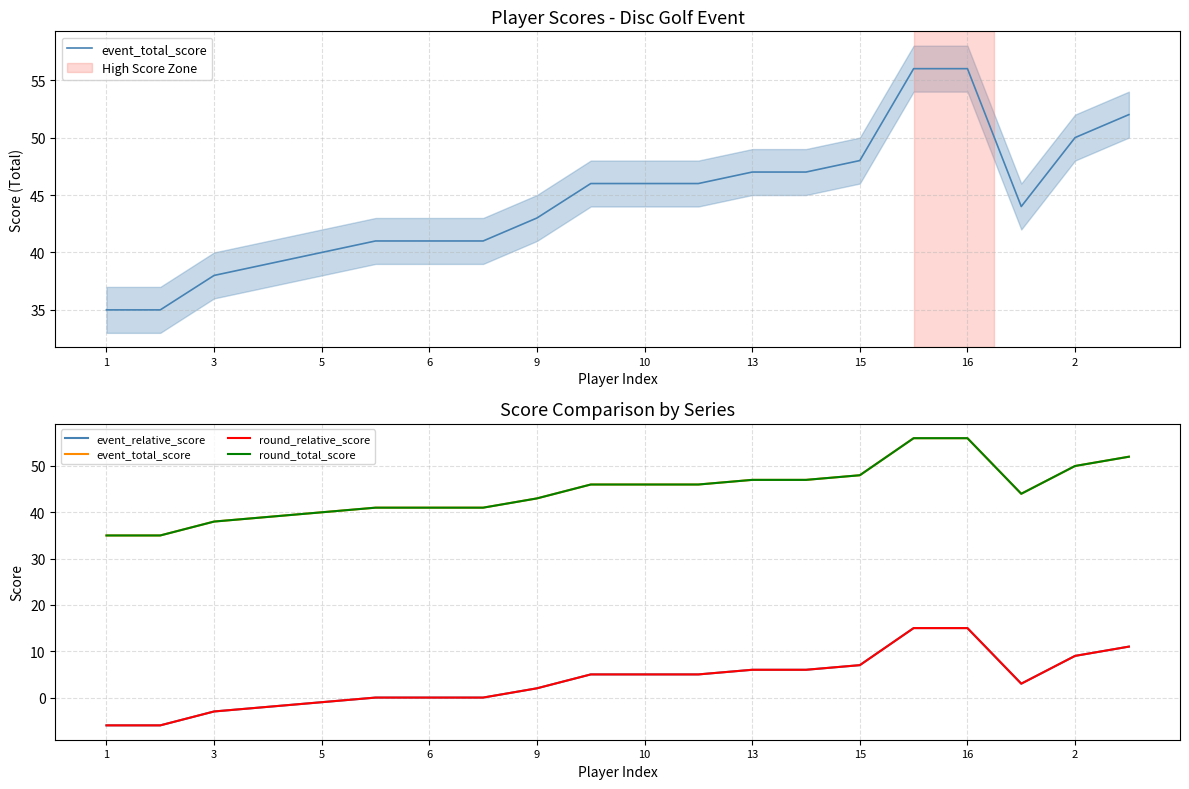

Reading left to right, extract all data points from this chart.

event_total_score: 35	35	38	39	40	41	41	41	43	46	46	46	47	47	48	56	56	44	50	52
event_relative_score: -6	-6	-3	-2	-1	0	0	0	2	5	5	5	6	6	7	15	15	3	9	11
round_relative_score: -6	-6	-3	-2	-1	0	0	0	2	5	5	5	6	6	7	15	15	3	9	11
round_total_score: 35	35	38	39	40	41	41	41	43	46	46	46	47	47	48	56	56	44	50	52